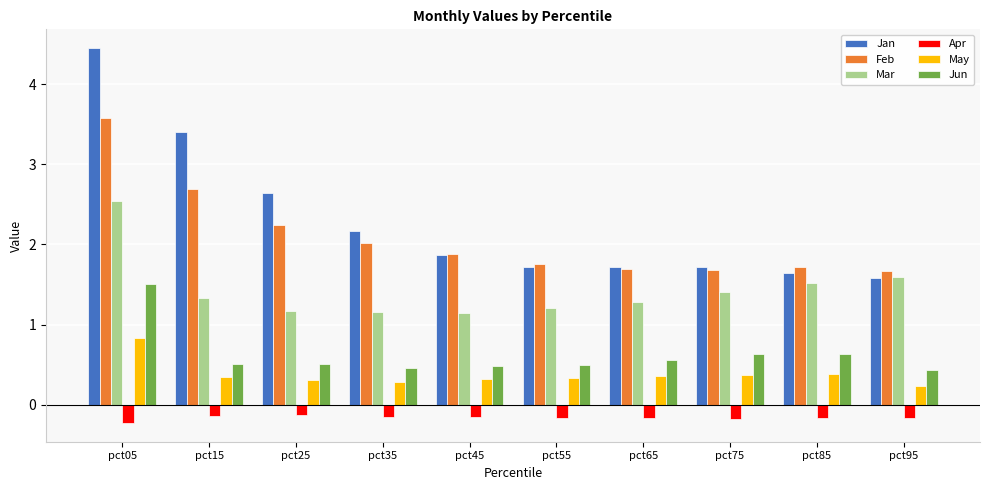

What value does the Apr series have at pct05?

-0.2